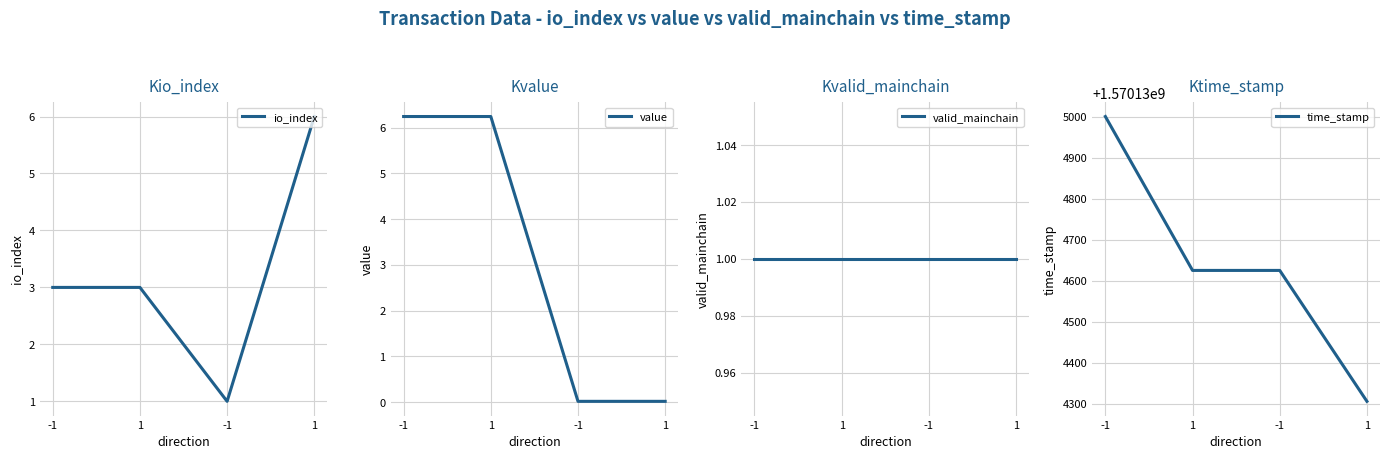

Which category has the highest value across all series?

-1